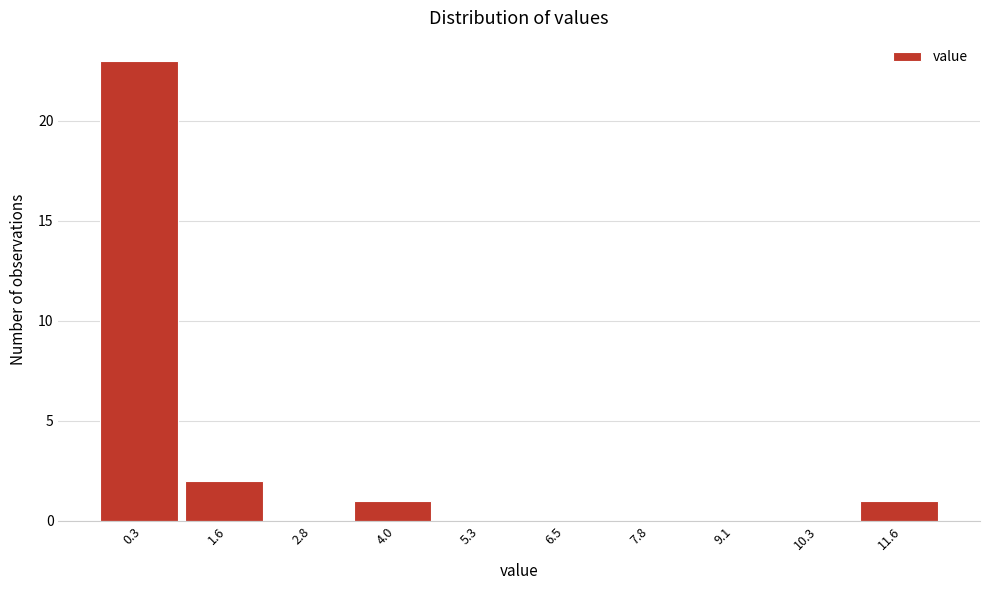

Reading left to right, list all the values displayed in this chart.

0.3=23	1.6=2	2.8=0	4.0=1	5.3=0	6.5=0	7.8=0	9.1=0	10.3=0	11.6=1